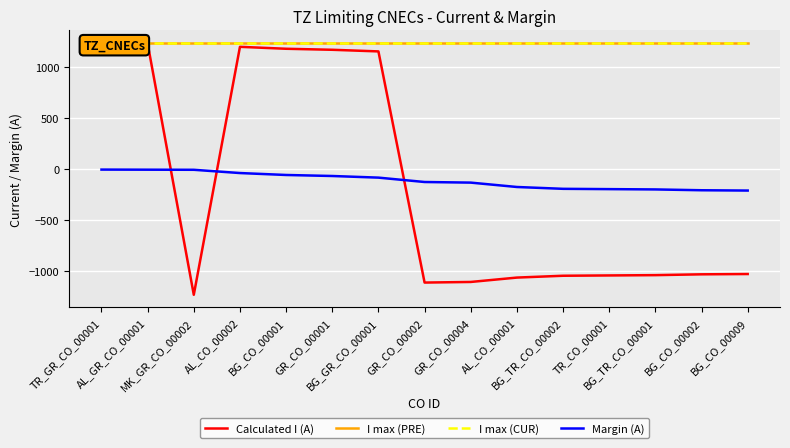

True or false: I max (CUR) and Margin (A) intersect in this chart.

False